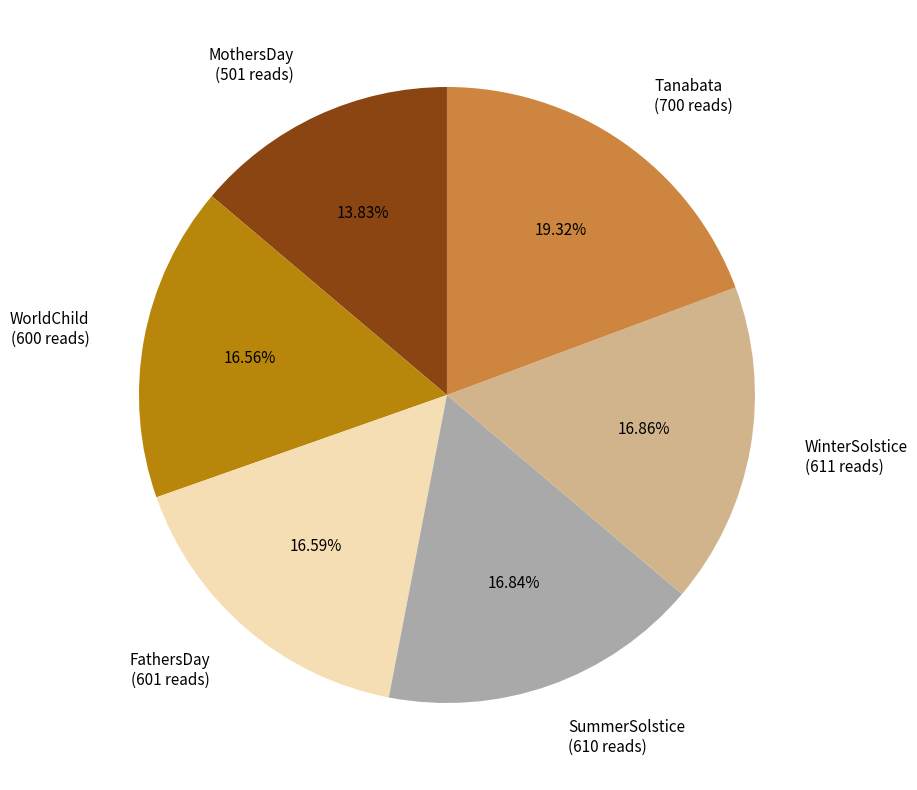

To the nearest percent, what portion does MothersDay represent?

14%